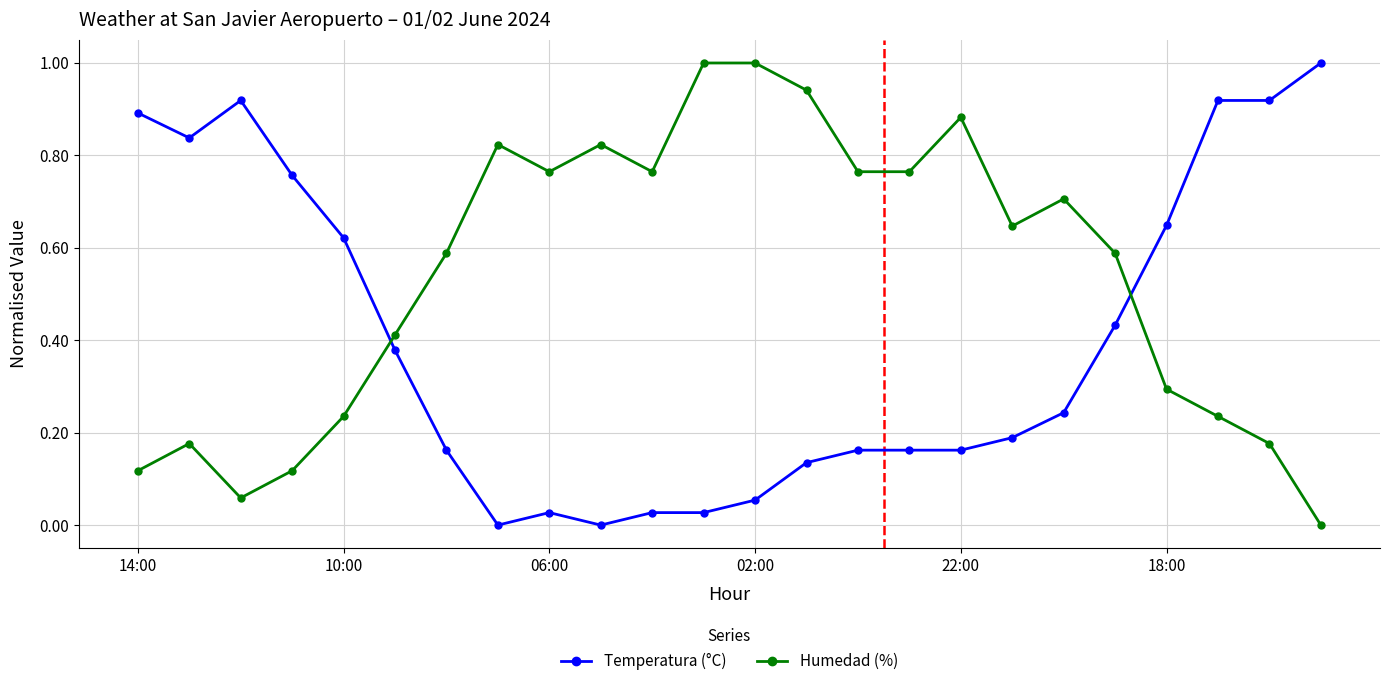

List the series in order of their overall mean, highest first.

Humedad (%), Temperatura (°C)